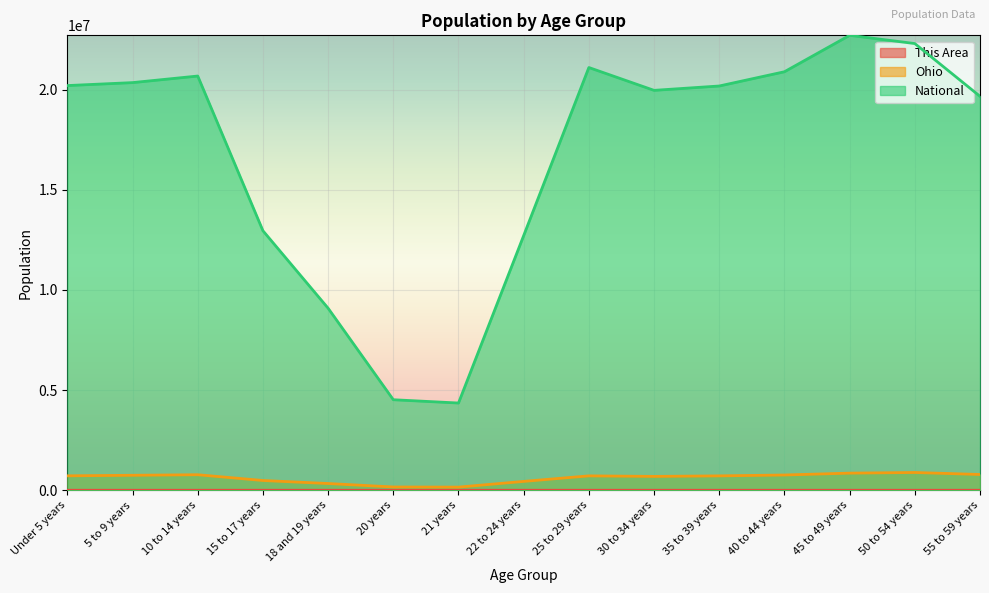

What is the label of the 3rd point from the right?

45 to 49 years